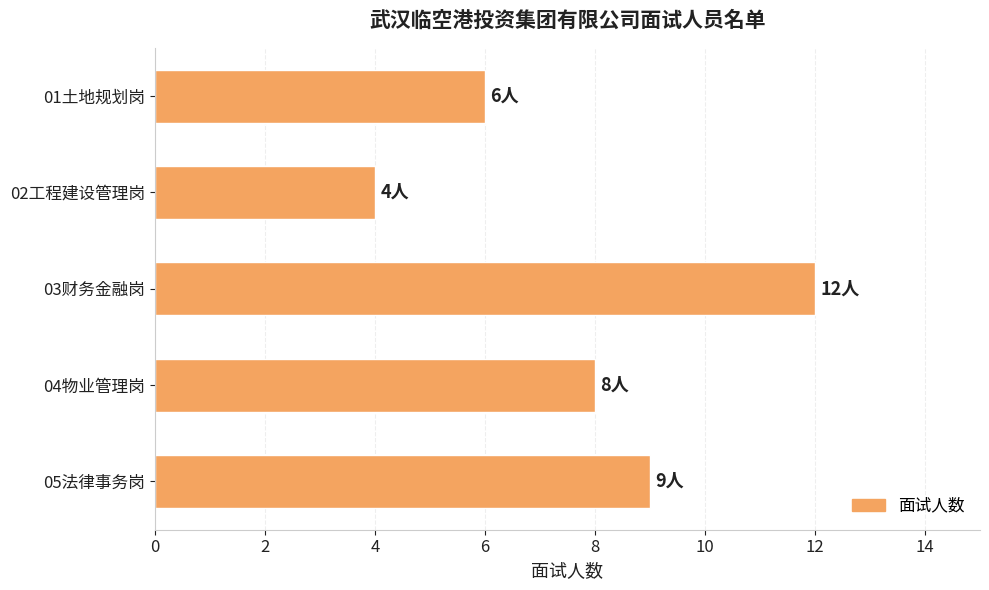

What value does the data have at 01土地规划岗?

6